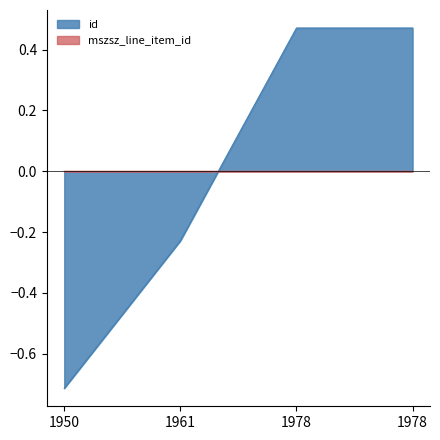

True or false: mszsz_line_item_id has more than 2 points higher than both neighbors.

False